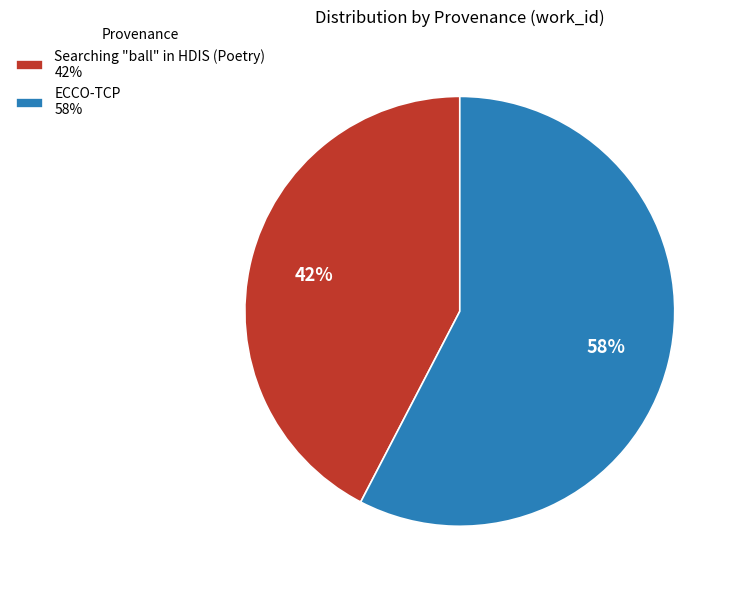

Which category accounts for the majority?

ECCO-TCP